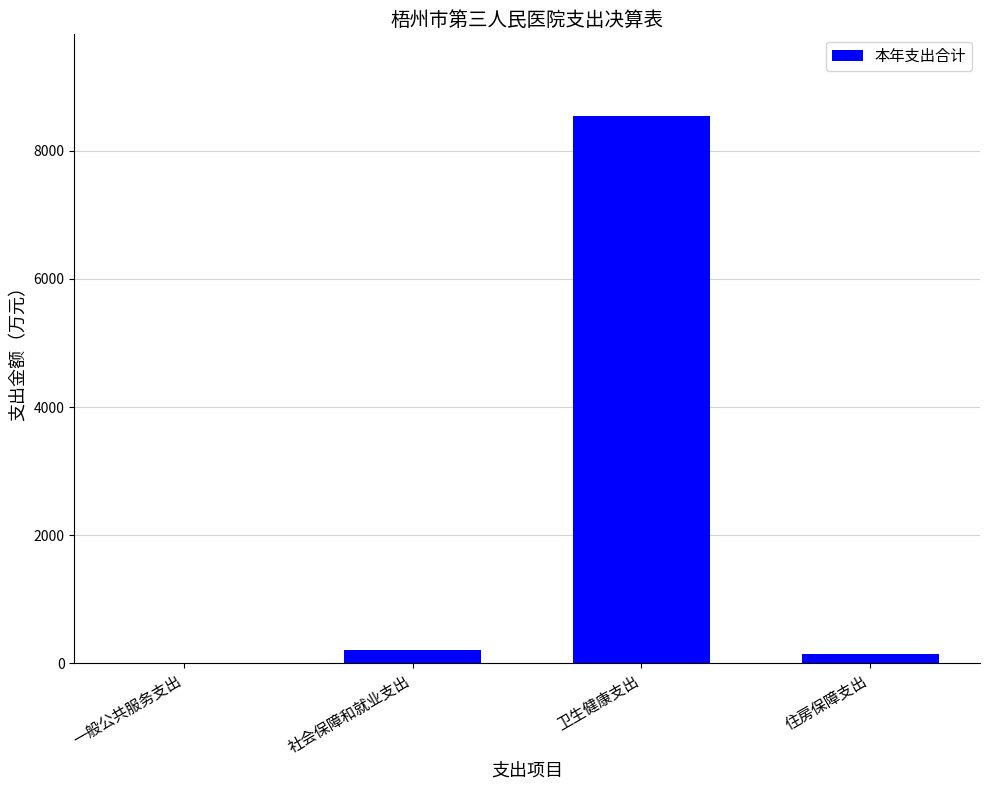

Which has a higher value, 一般公共服务支出 or 卫生健康支出?

卫生健康支出